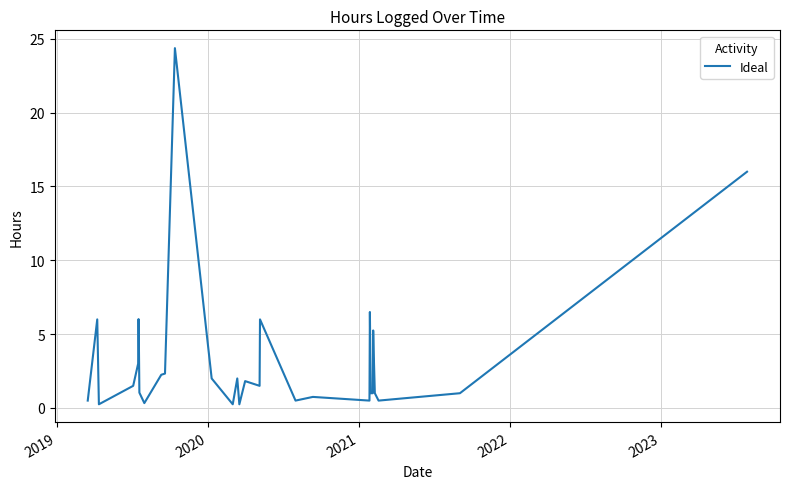

What is the greatest value displayed?

24.4